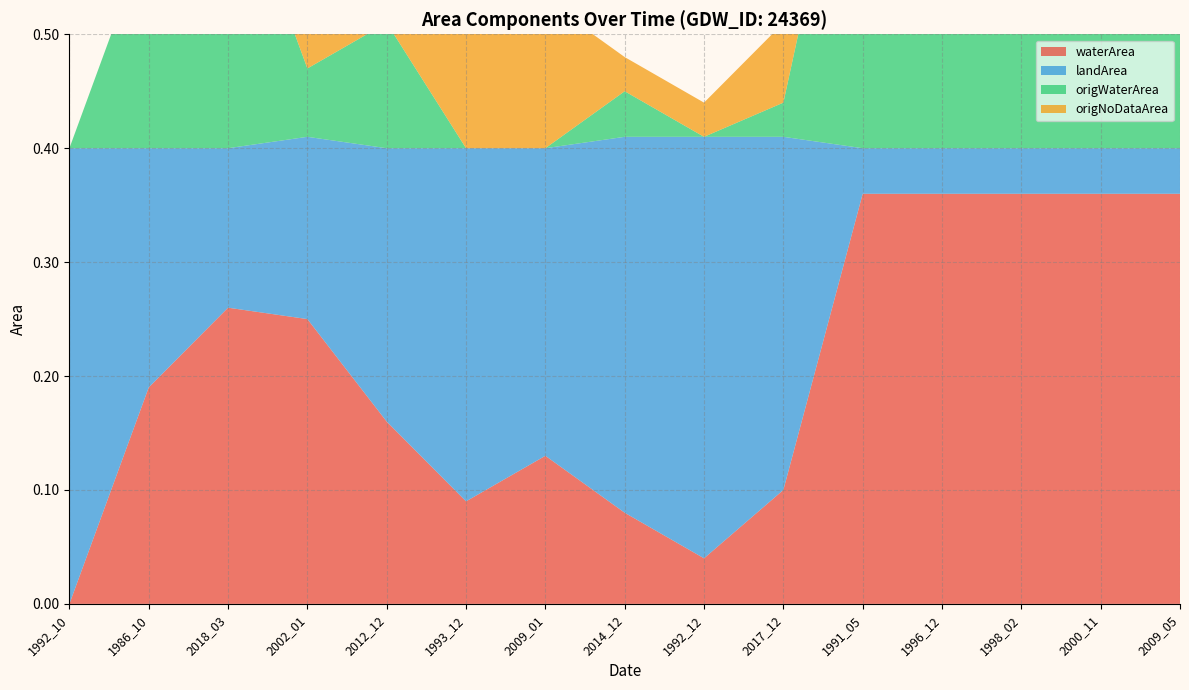

Reading left to right, list all the values displayed in this chart.

waterArea: 0.0	0.2	0.3	0.2	0.2	0.1	0.1	0.1	0.0	0.1	0.4	0.4	0.4	0.4	0.4
landArea: 0.4	0.2	0.1	0.2	0.2	0.3	0.3	0.3	0.4	0.3	0.0	0.0	0.0	0.0	0.0
origWaterArea: 0.0	0.2	0.3	0.1	0.1	0.0	0.0	0.0	0.0	0.0	0.4	0.4	0.4	0.4	0.4
origNoDataArea: 0.0	0.0	0.0	0.2	0.1	0.1	0.1	0.0	0.0	0.1	0.0	0.0	0.0	0.0	0.0